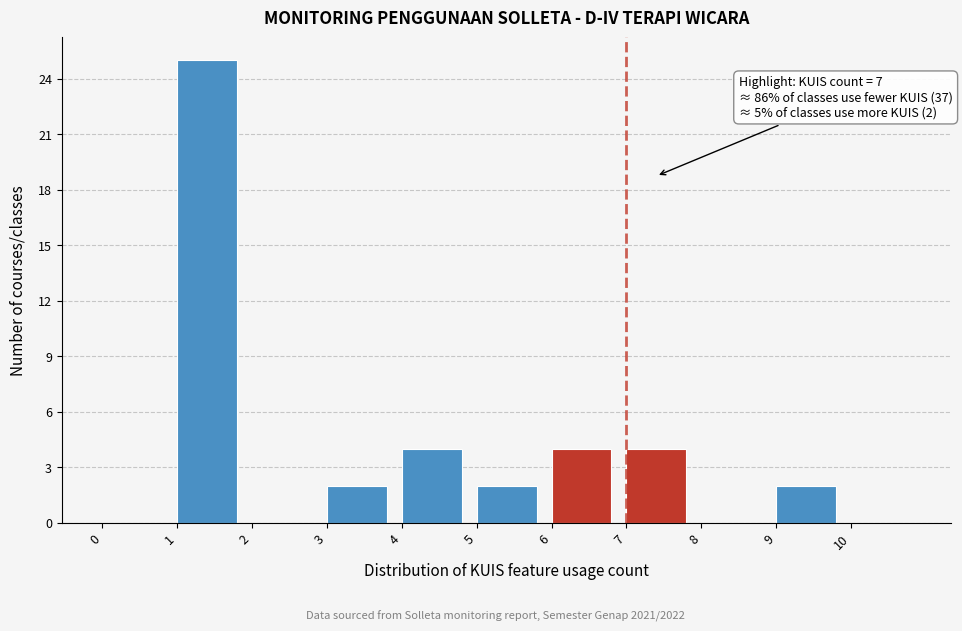

Which range on the x-axis has the tallest bar?

1 to 2